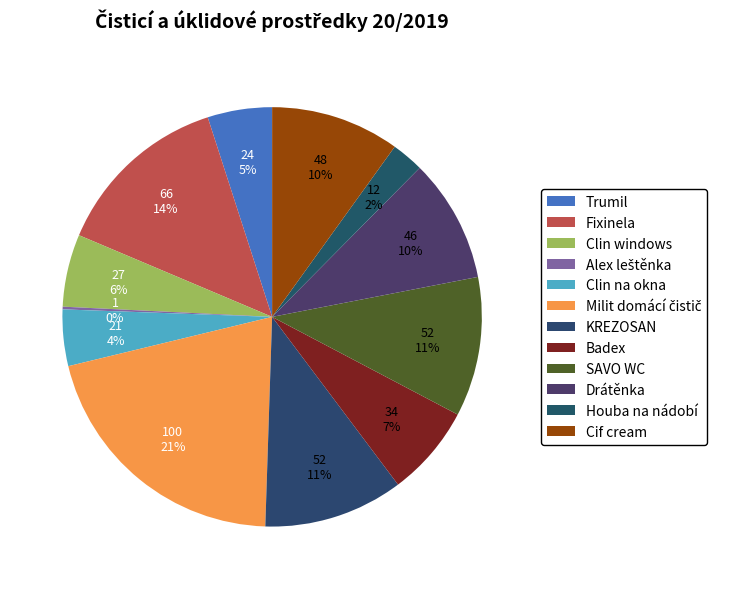

To the nearest percent, what is the difference between the SAVO WC and Alex leštěnka slice percentages?

11%